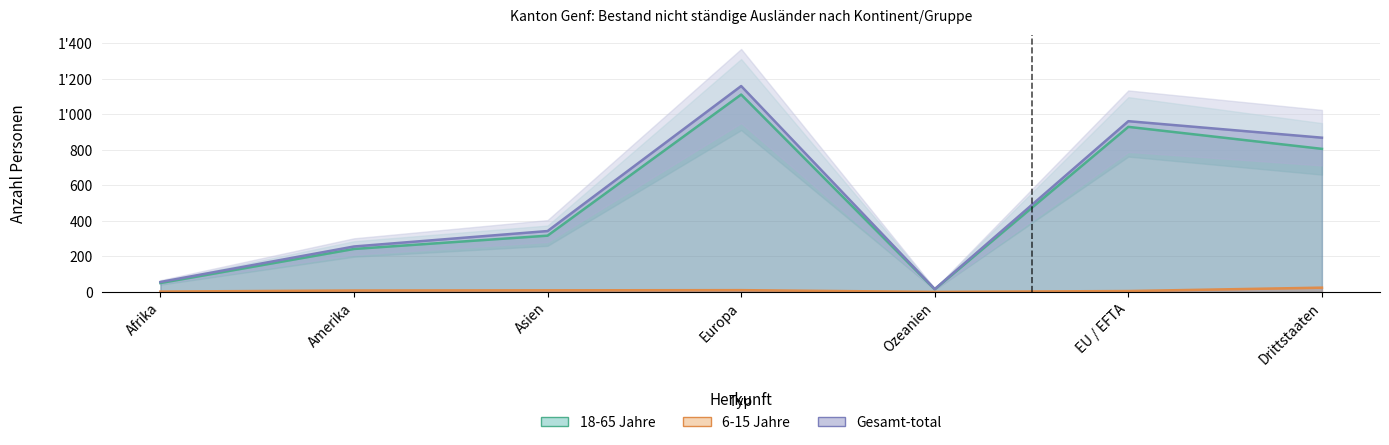

Where is the first local maximum for Gesamt-total?

Europa